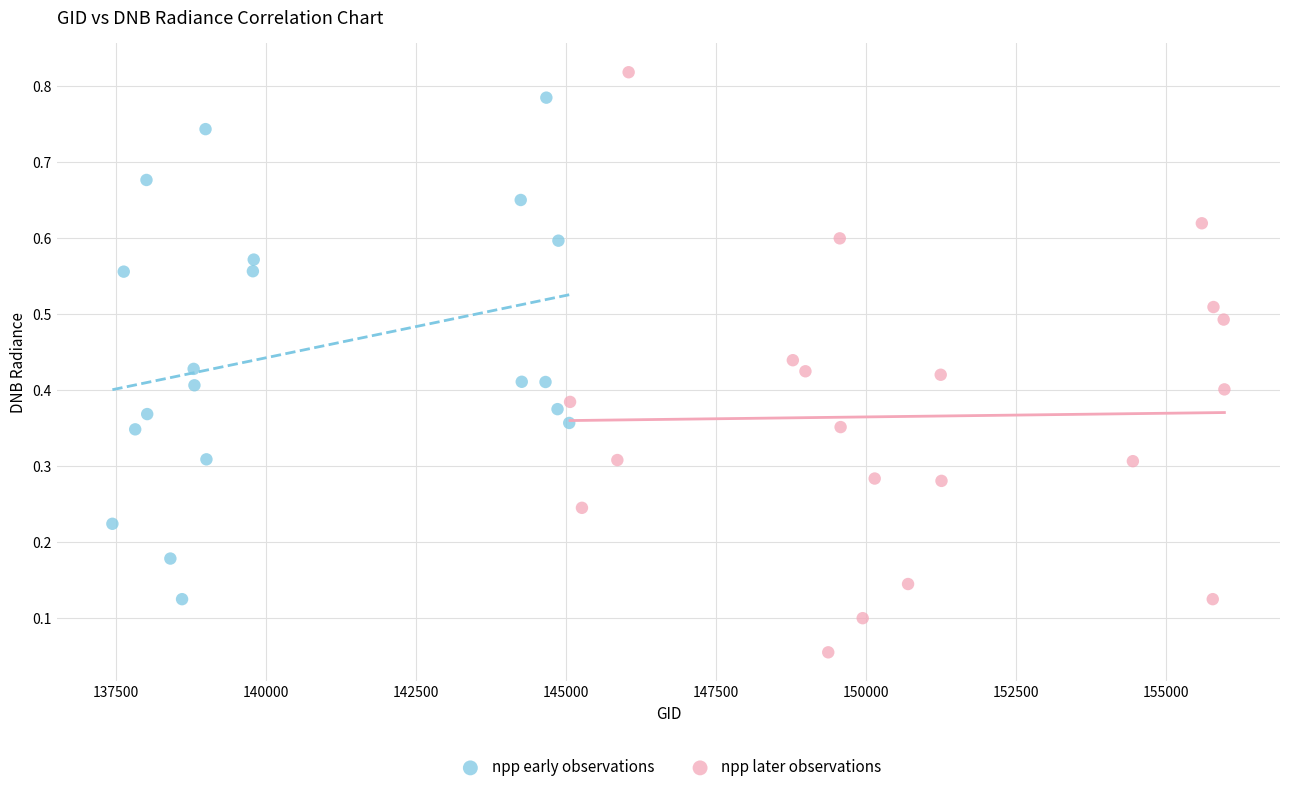

Which series contains the lowest Y value?

npp later observations